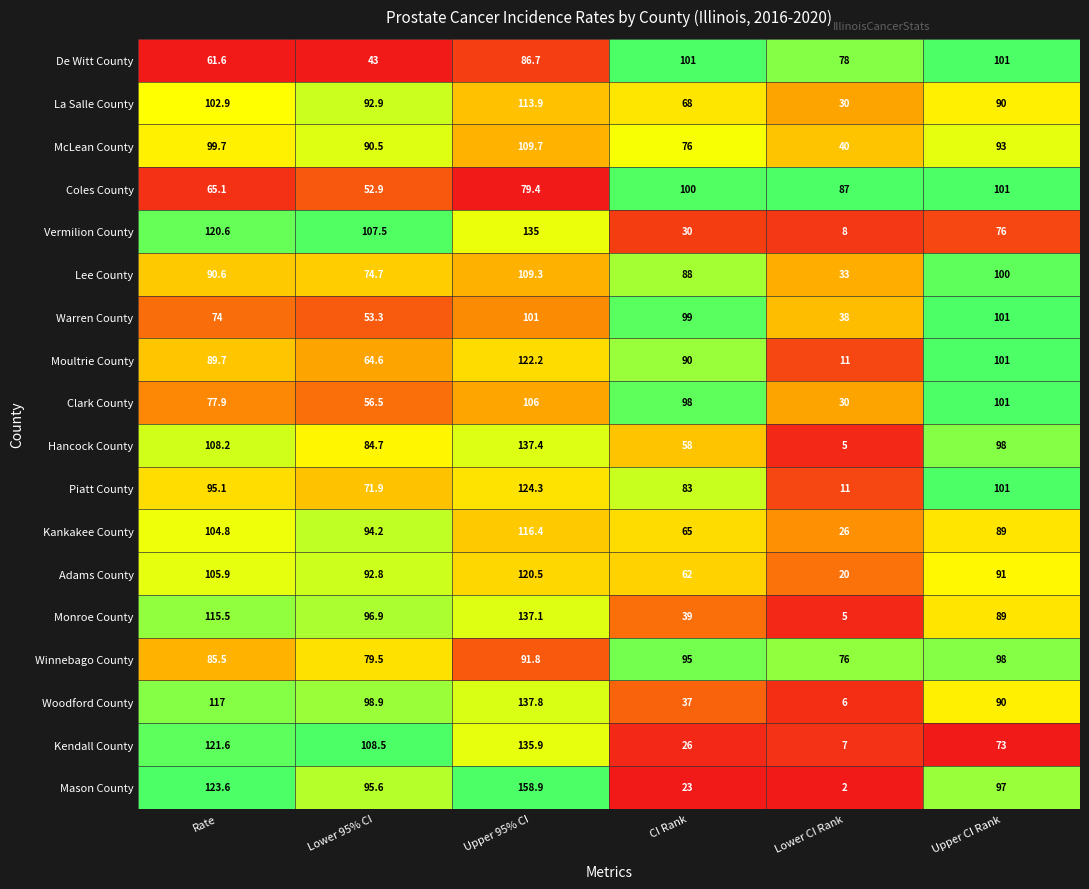

List the labels in order of McLean County value, smallest first.

Lower CI Rank, CI Rank, Lower 95% CI, Upper CI Rank, Rate, Upper 95% CI